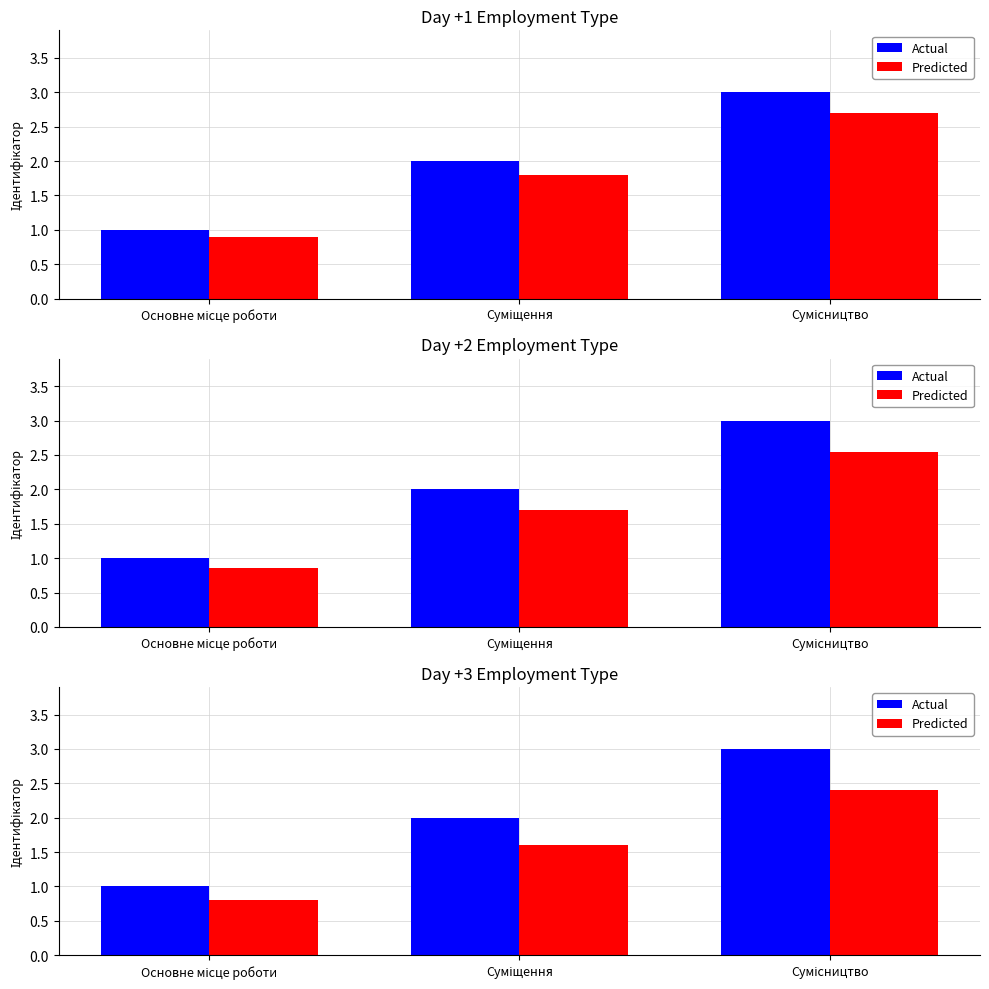

What is the label of the 2nd bar from the left?

Суміщення